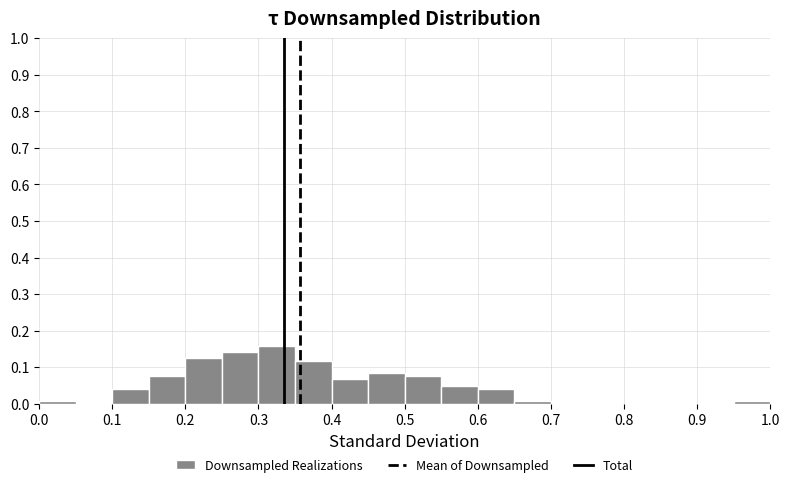

Reading left to right, list every bar in this chart as the range it spans on the x-axis followed by its height. The values are not printed on the chart, so give them approximately, as read against the axis.

0.00 to 0.05: under 0.01
0.05 to 0.10: 0
0.10 to 0.15: 0.04
0.15 to 0.20: 0.08
0.20 to 0.25: 0.13
0.25 to 0.30: 0.14
0.30 to 0.35: 0.16
0.35 to 0.40: 0.12
0.40 to 0.45: 0.07
0.45 to 0.50: 0.08
0.50 to 0.55: 0.08
0.55 to 0.60: 0.05
0.60 to 0.65: 0.04
0.65 to 0.70: under 0.01
0.70 to 0.75: 0
0.75 to 0.80: 0
0.80 to 0.85: 0
0.85 to 0.90: 0
0.90 to 0.95: 0
0.95 to 1.00: under 0.01